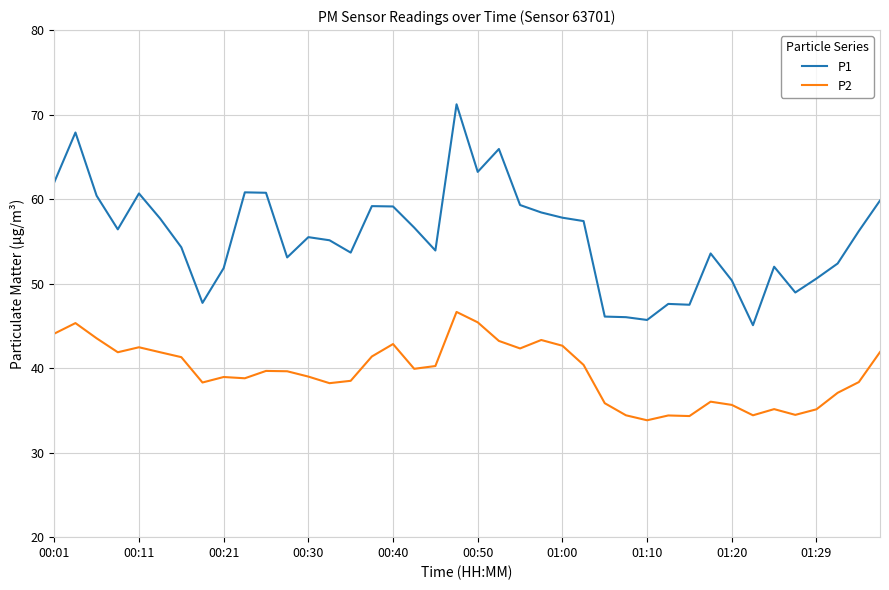

What is the maximum value shown in the chart?

71.2